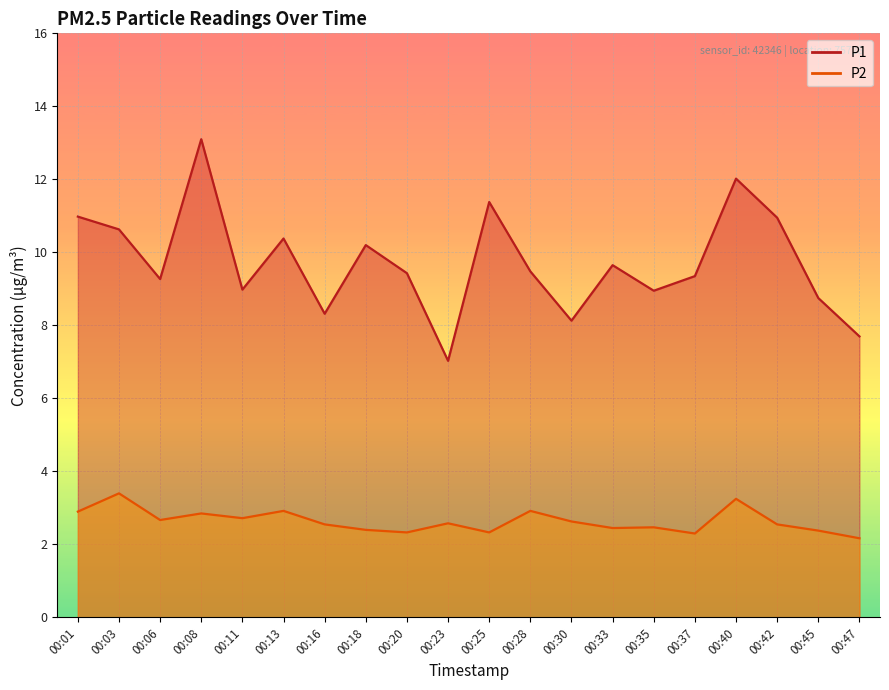

Which series has the largest range (max minus min)?

P1